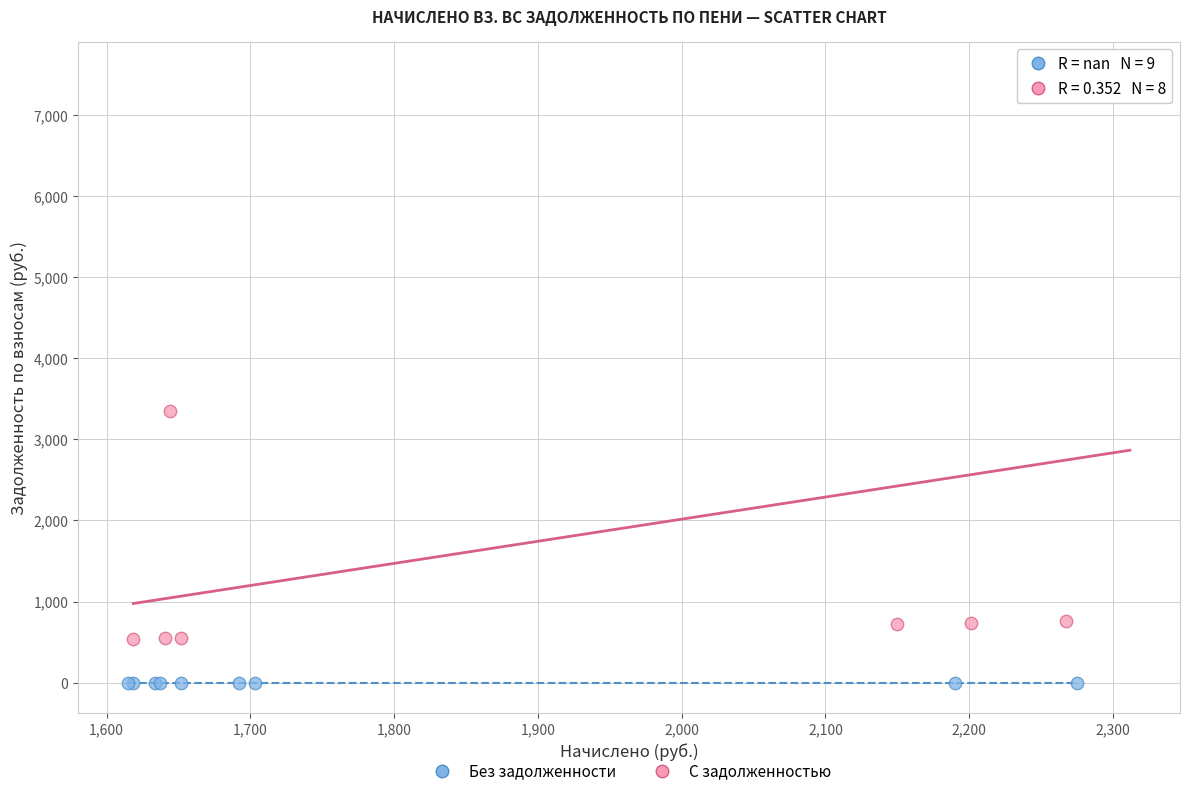

Which series contains the lowest Y value?

Без задолженности